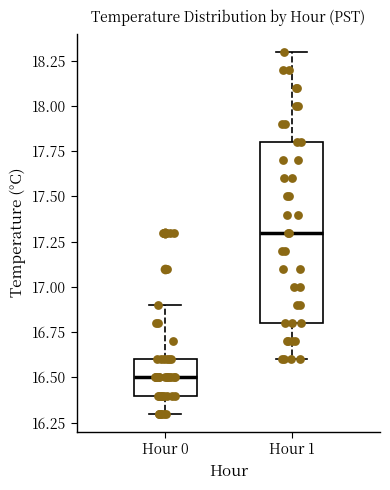

Which box is the tallest, from its lower edge to its upper edge?

Hour 1